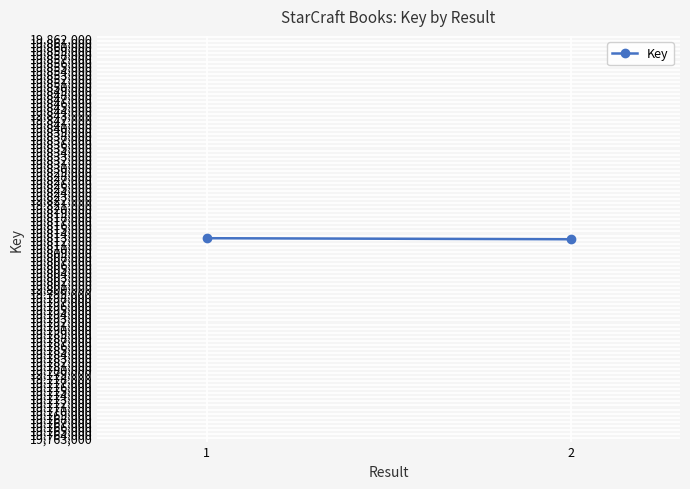

Approximately how many times larger is the value at 1 compared to 2?

1.0